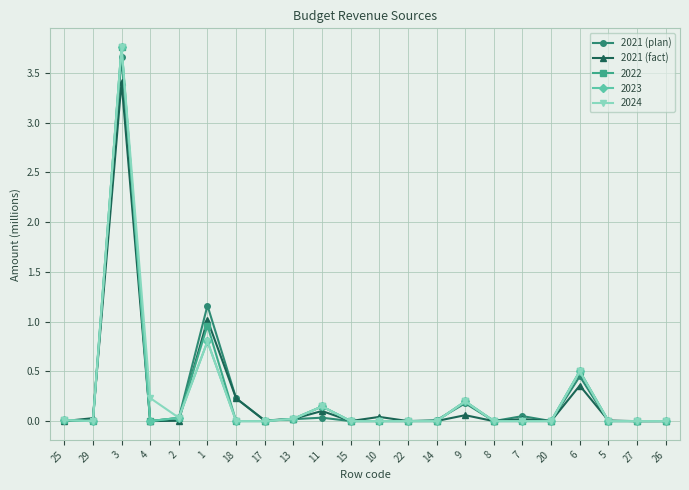

Which label corresponds to the largest value in the chart?

3